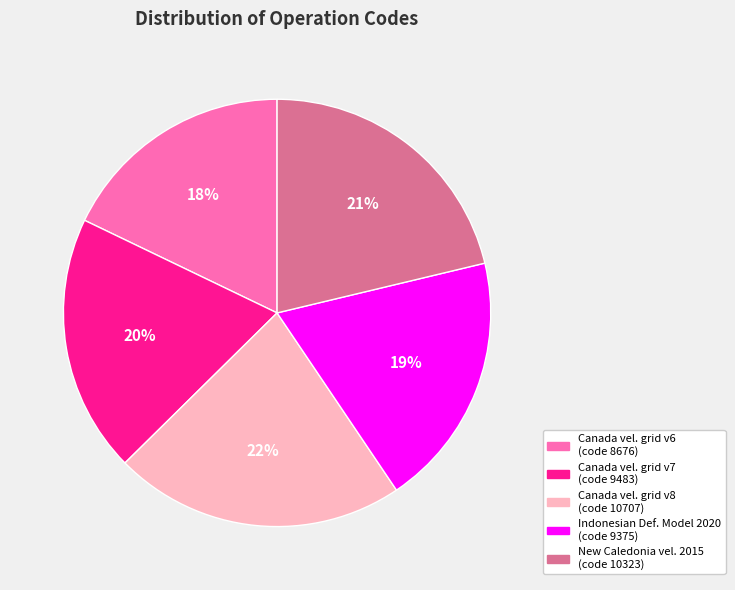

To the nearest percent, what is the difference between the largest and smallest slice percentages?

4%